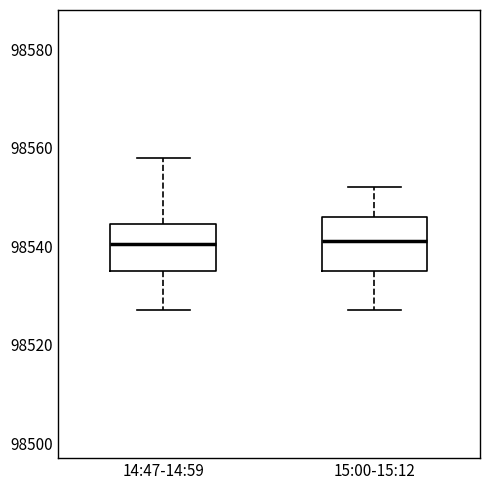

Where does the median line of the box for 14:47-14:59 sit on the y-axis? The values are not printed on the chart, so give them approximately, as read against the axis.

98540